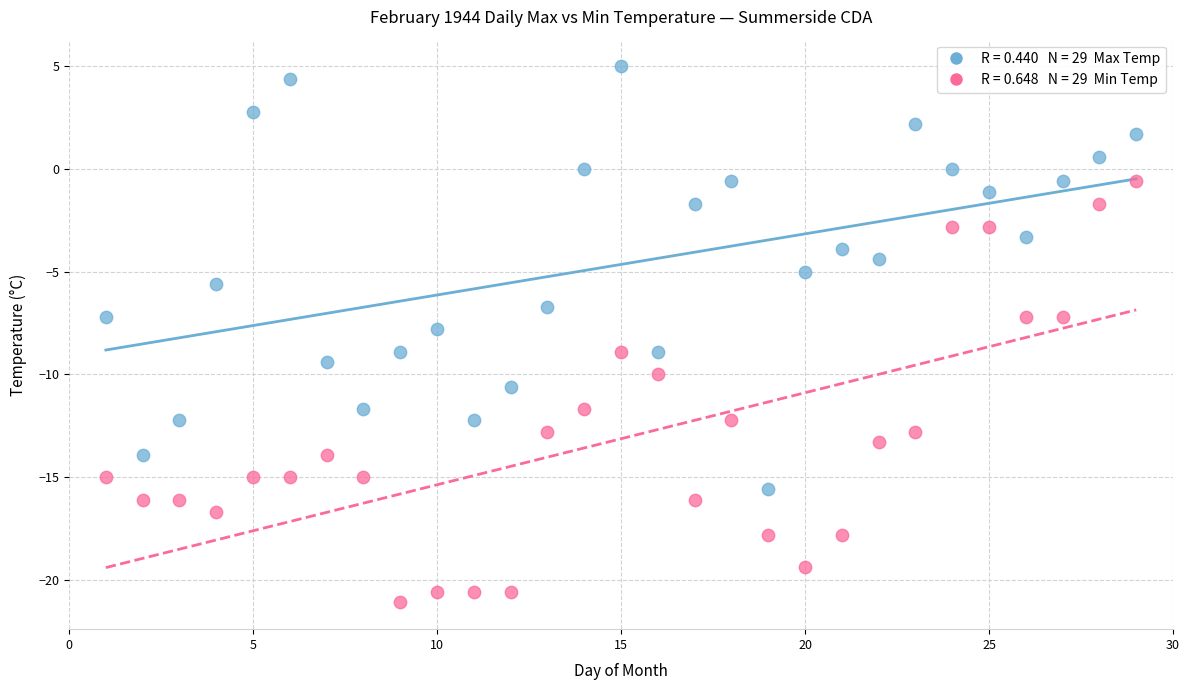

Across all data points, what is the range of X values (max minus min)?

28.0